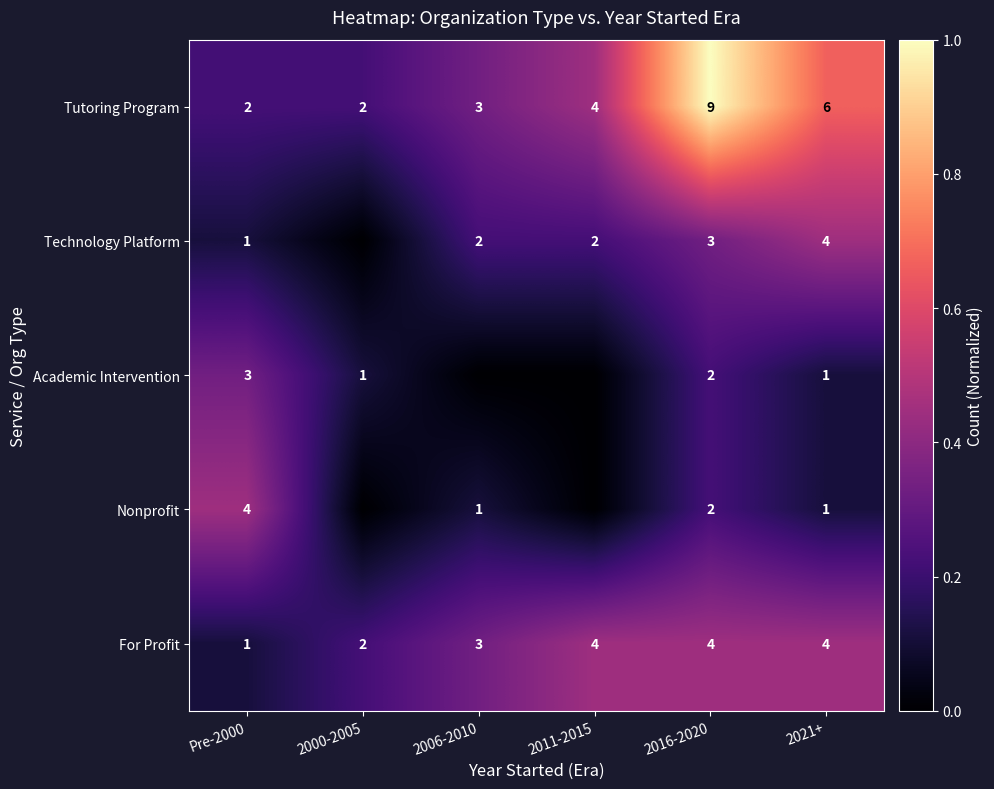

What is the spread (max minus min) of values at 2021+?

5